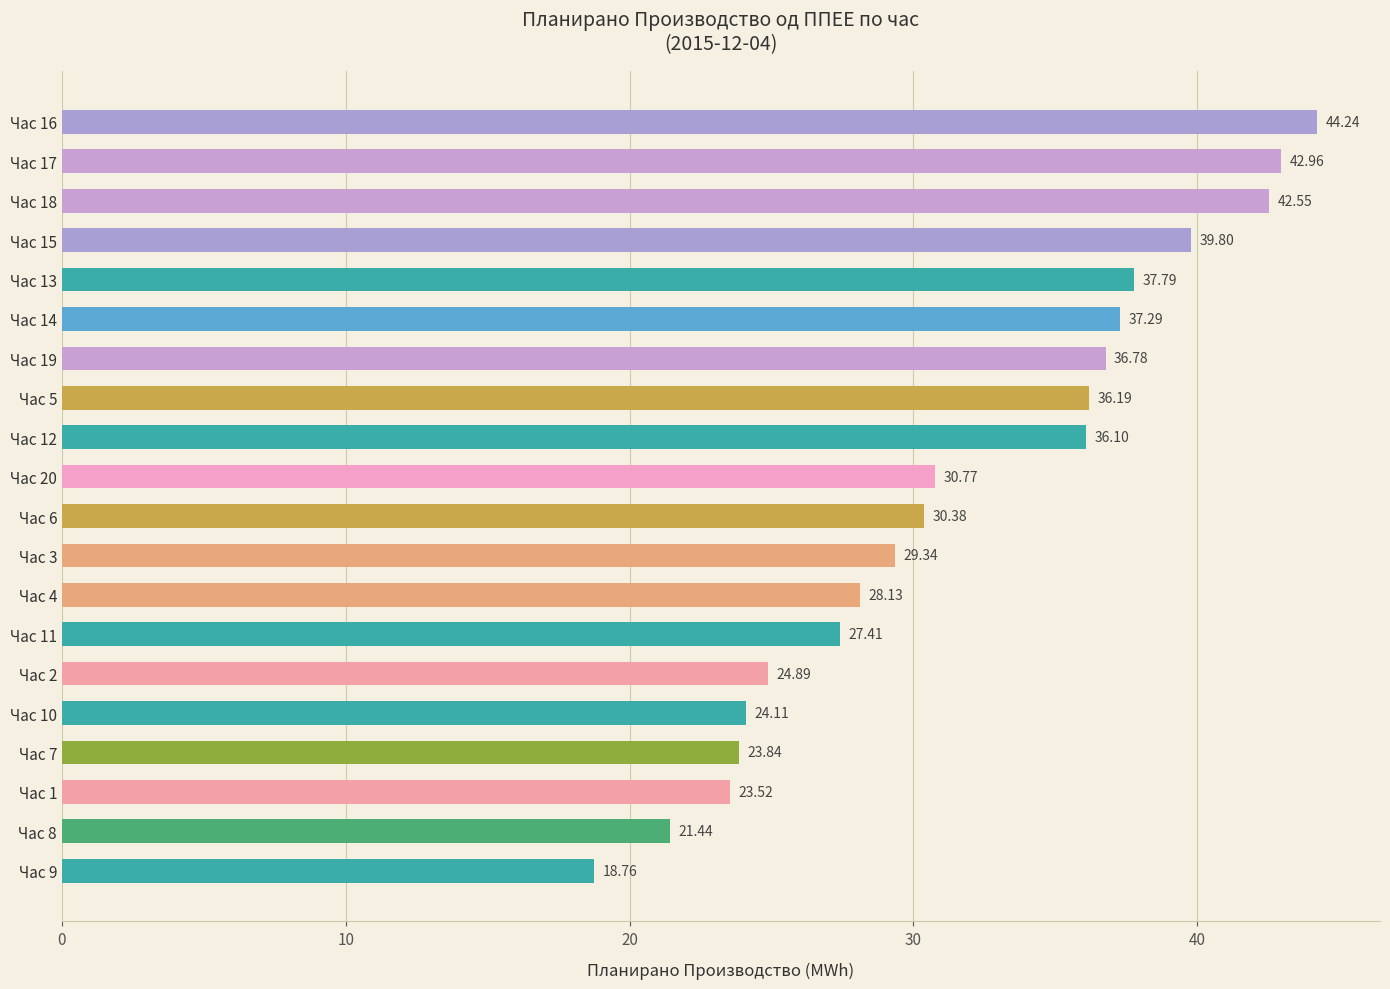

What is the ratio of the value at Час 8 to the value at Час 17?

0.5